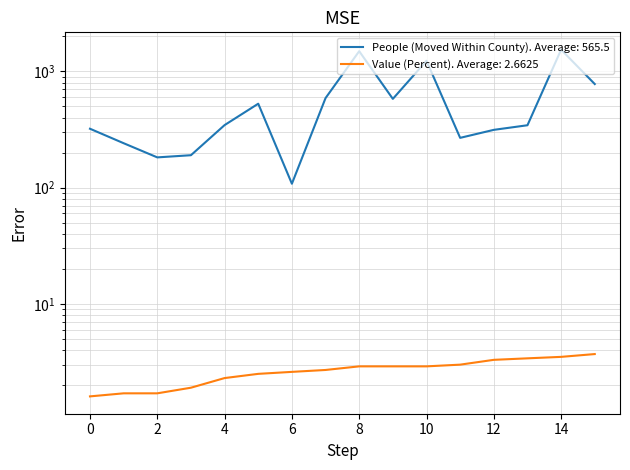

Reading right to left, extract all data points from this chart.

People (Moved Within County): 778.0	1537.0	344.0	314.0	268.0	1233.0	580.0	1491.0	589.0	108.0	527.0	345.0	190.0	182.0	241.0	321.0
Value (Percent): 3.7	3.5	3.4	3.3	3.0	2.9	2.9	2.9	2.7	2.6	2.5	2.3	1.9	1.7	1.7	1.6